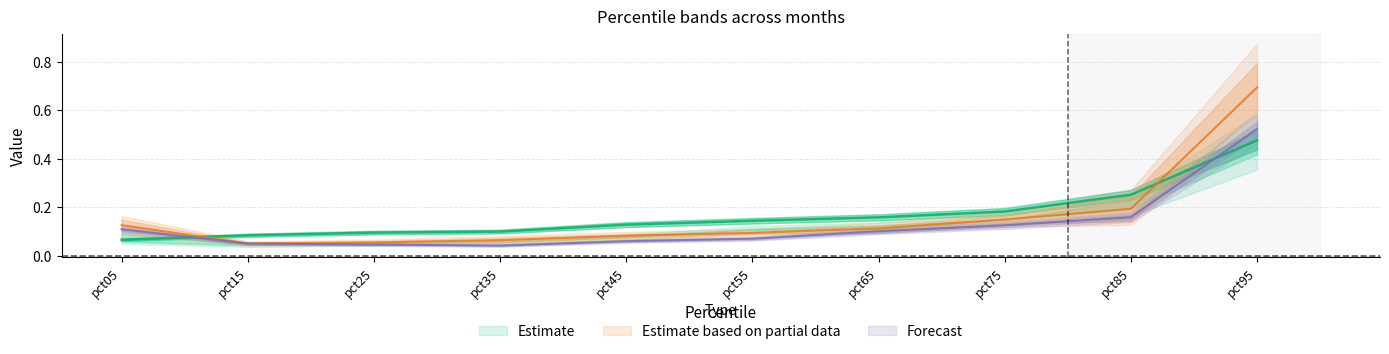

At which label does Jan reach its minimum?

pct05